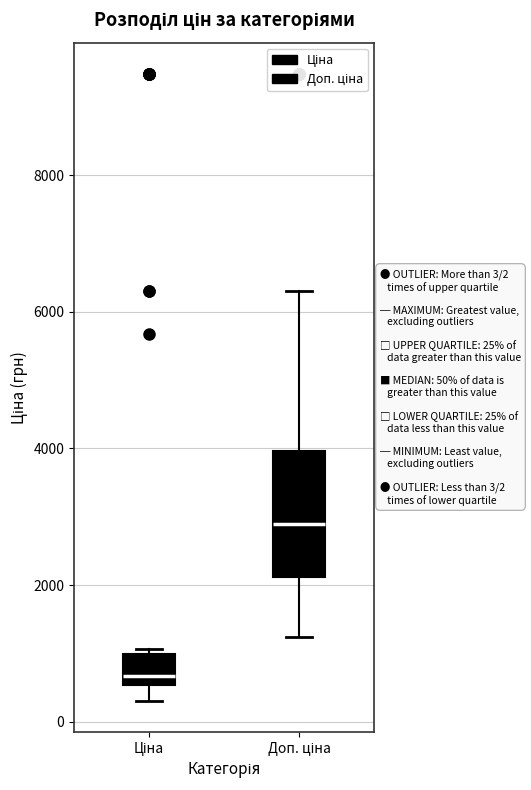

Which box's median line is the highest?

Доп. ціна